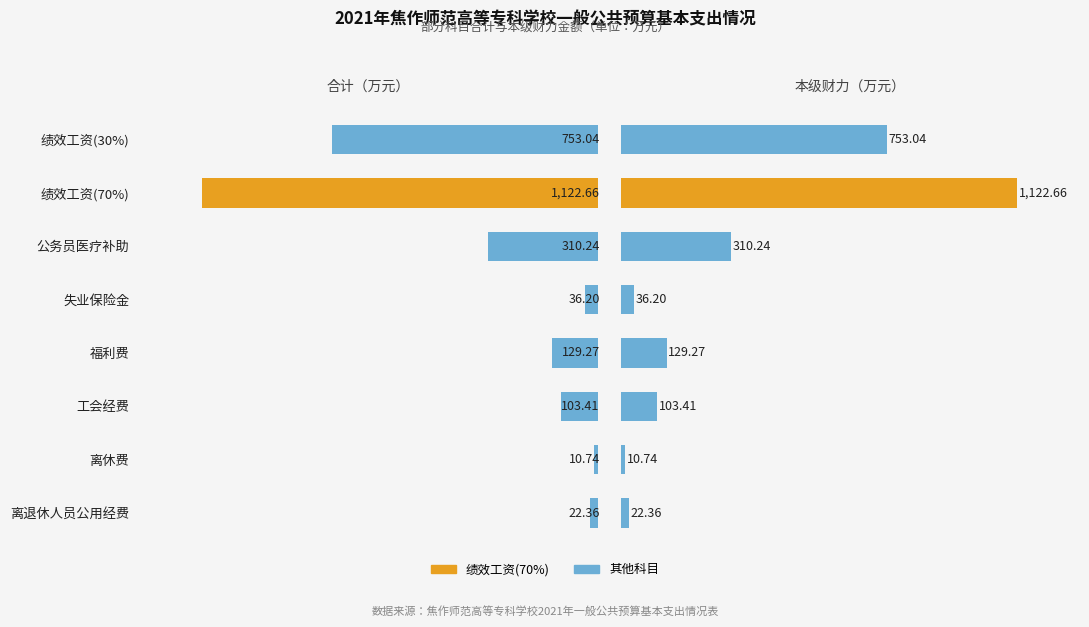

Reading left to right, what are all the values shown in this chart?

合计: 753.0	1122.7	310.2	36.2	129.3	103.4	10.7	22.4
本级财力: 753.0	1122.7	310.2	36.2	129.3	103.4	10.7	22.4